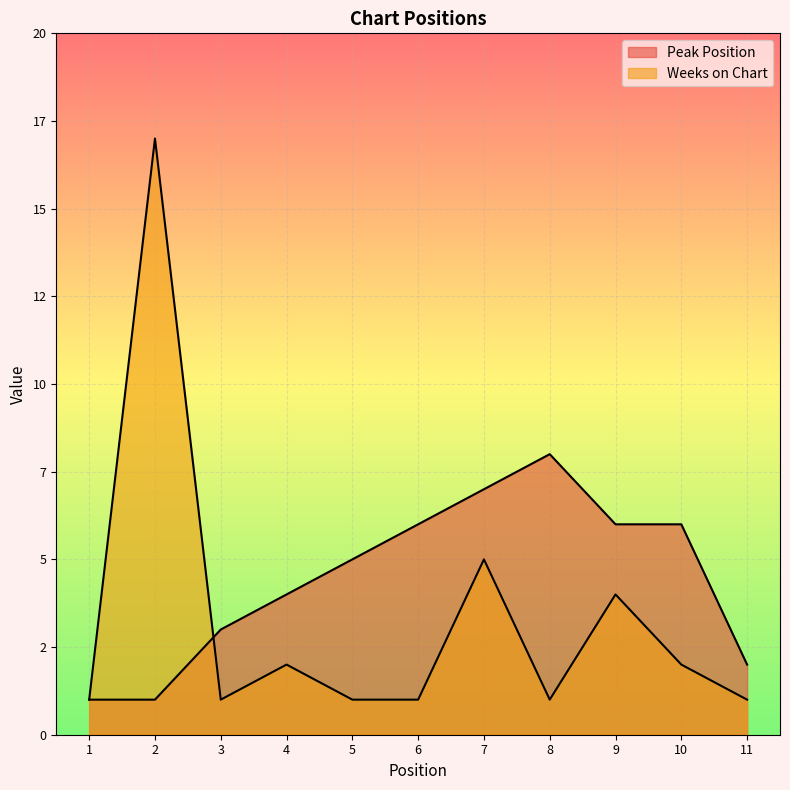

What is the value of the Weeks on Chart point at the 4th from the left?

2